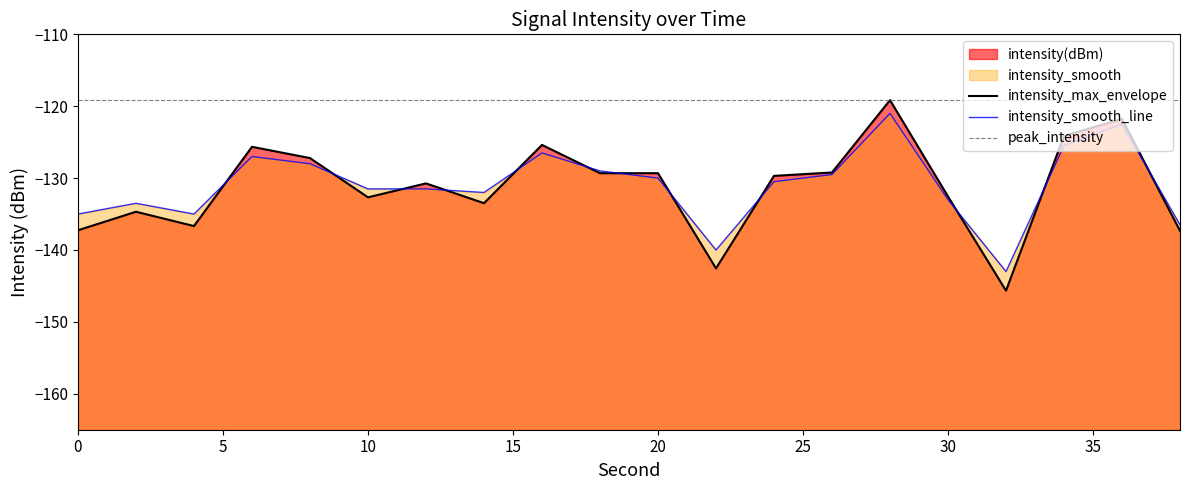

Rank the categories by intensity_smooth value from lowest to highest.

32, 22, 38, 0, 4, 2, 30, 14, 10, 12, 24, 20, 26, 18, 8, 6, 16, 34, 36, 28